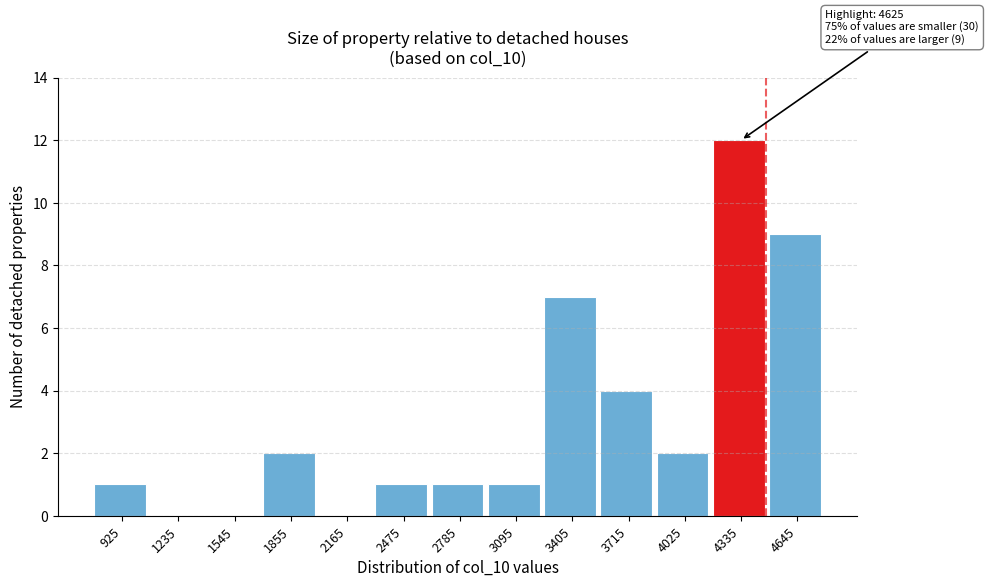

Reading left to right, what are all the values shown in this chart?

925=1	1235=0	1545=0	1855=2	2165=0	2475=1	2785=1	3095=1	3405=7	3715=4	4025=2	4335=12	4645=9